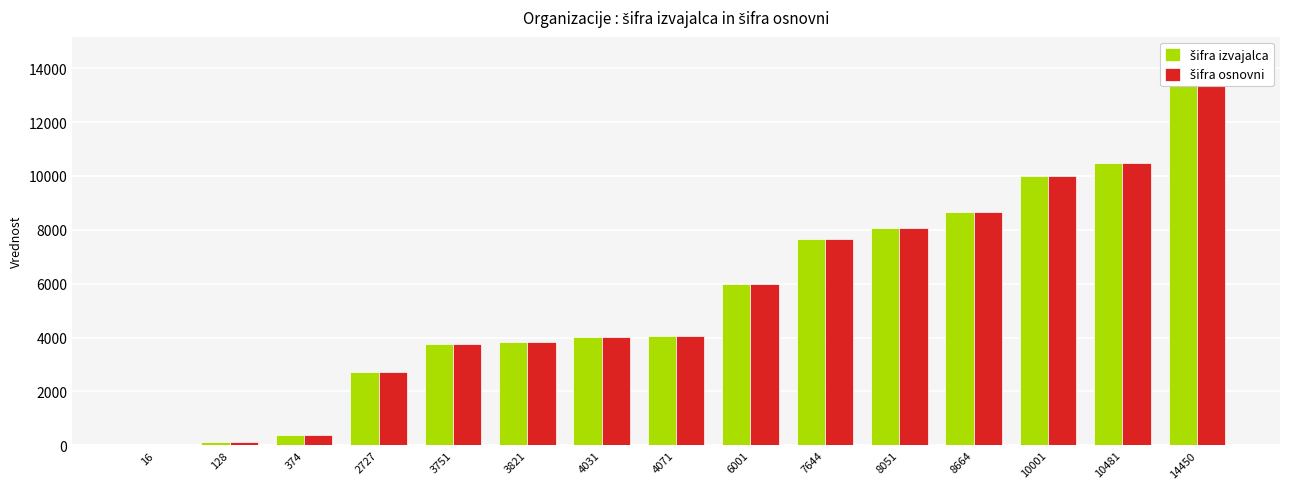

How many groups of bars are there?

15